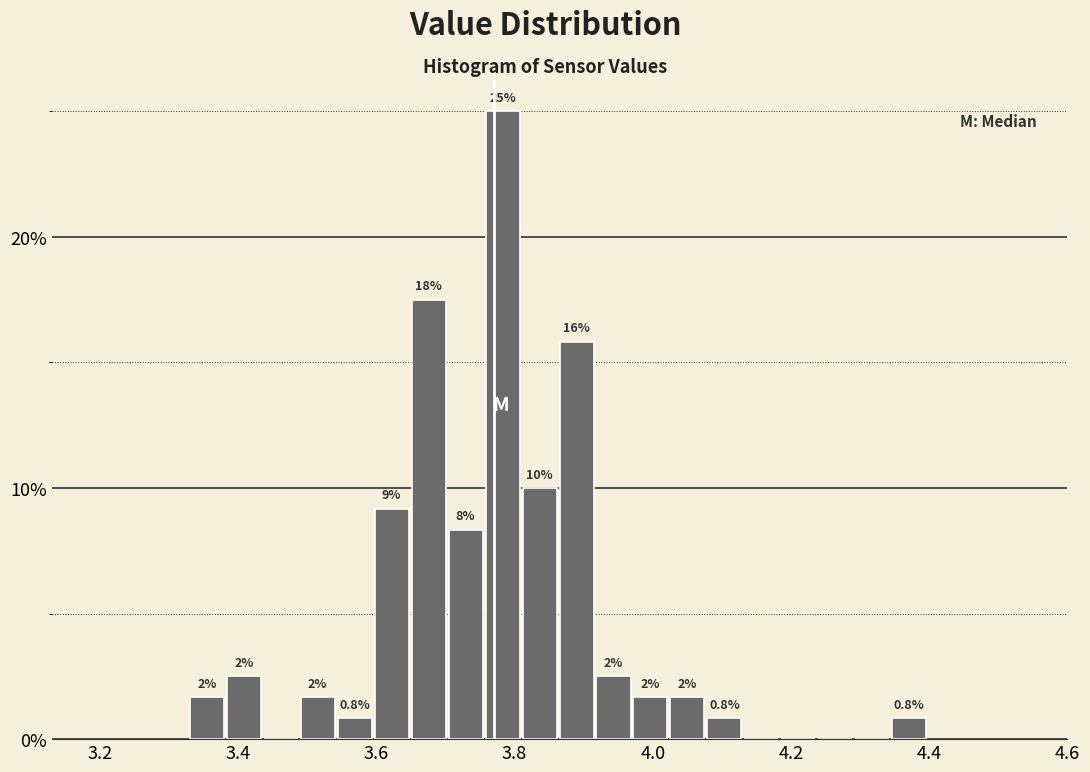

Around what value on the x-axis is the tallest bar? Give the approximate position of its centre, as read against the axis.

3.78